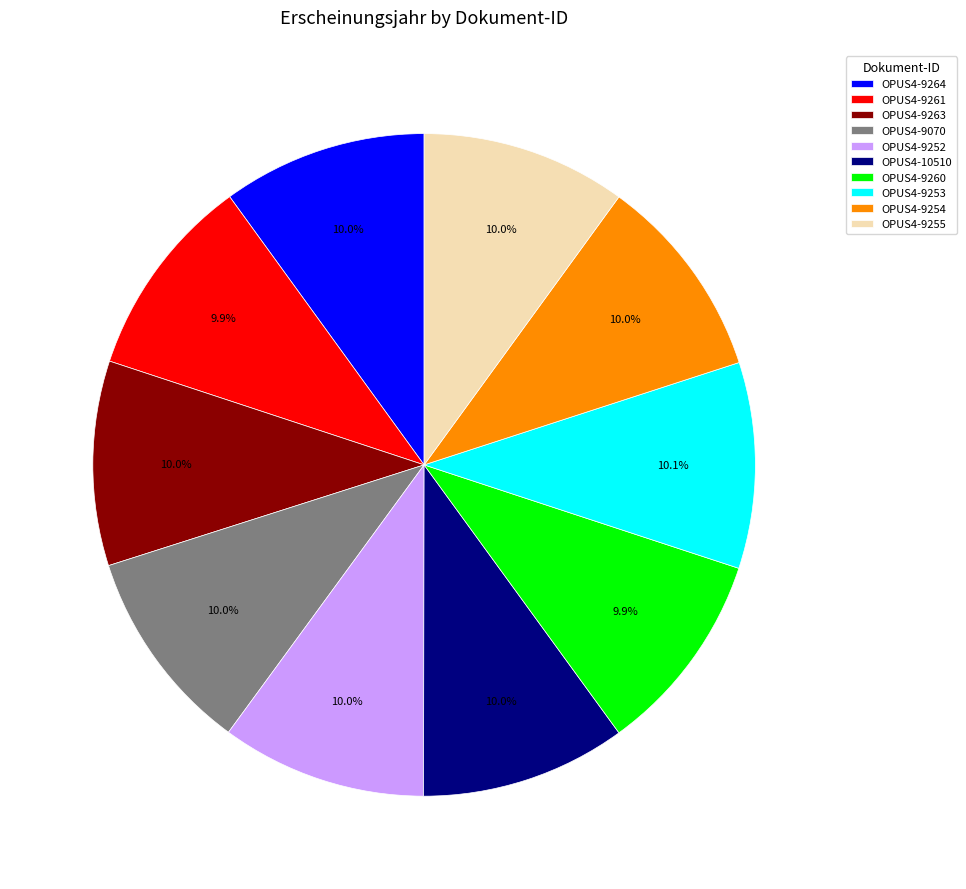

Approximately how many times larger is the value at OPUS4-9253 compared to OPUS4-9260?

1.0